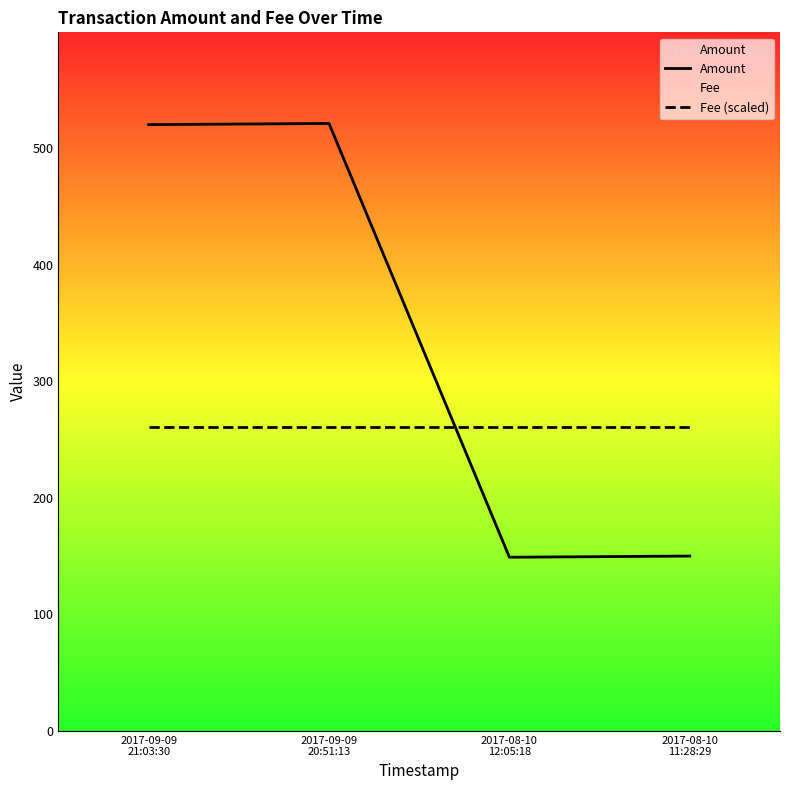

What are all the series names shown in the legend?

Amount, Fee (scaled)